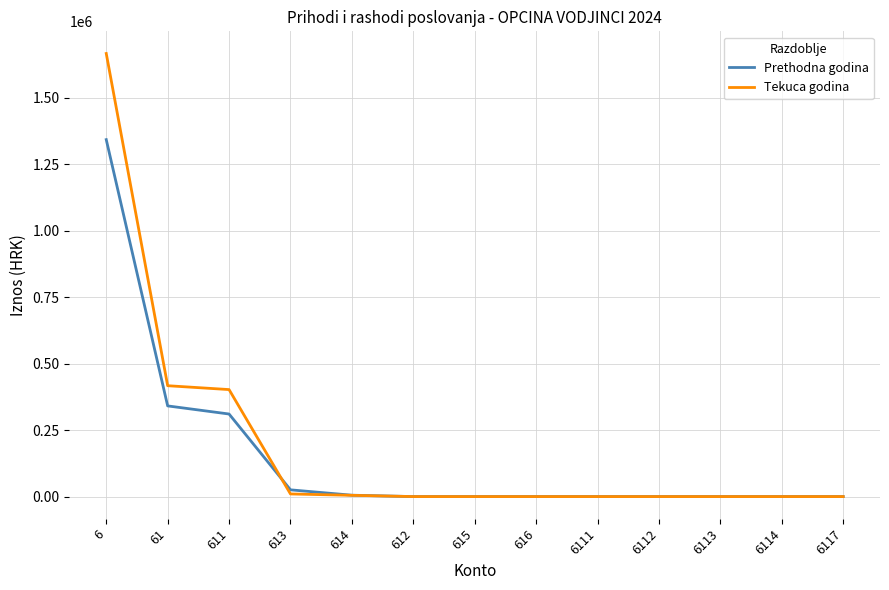

Where do Tekuca godina and Prethodna godina first cross each other?

611 and 613